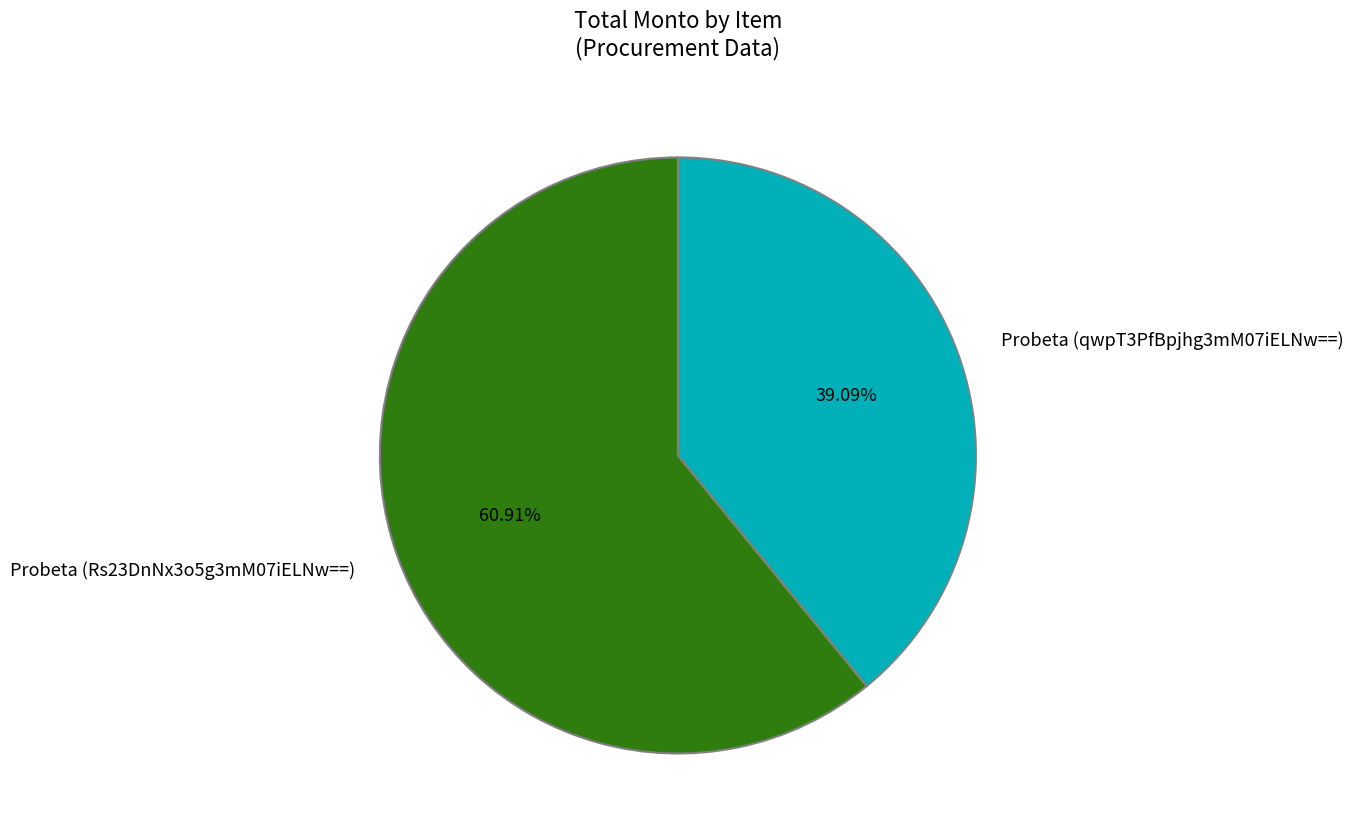

Which category accounts for the majority?

Probeta (Rs23DnNx3o5g3mM07iELNw==)